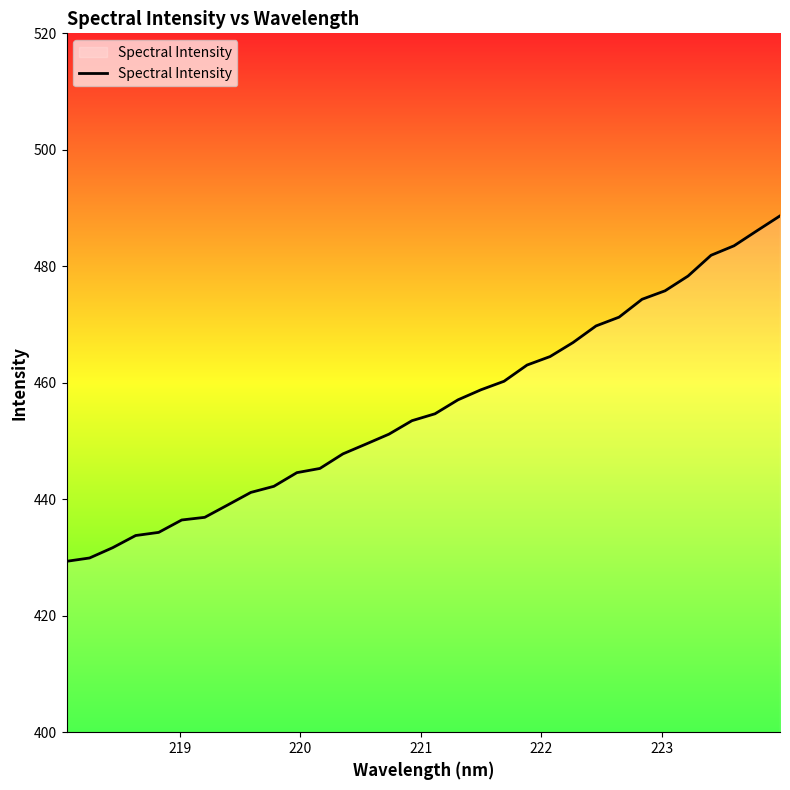

What is the greatest value displayed?

488.7